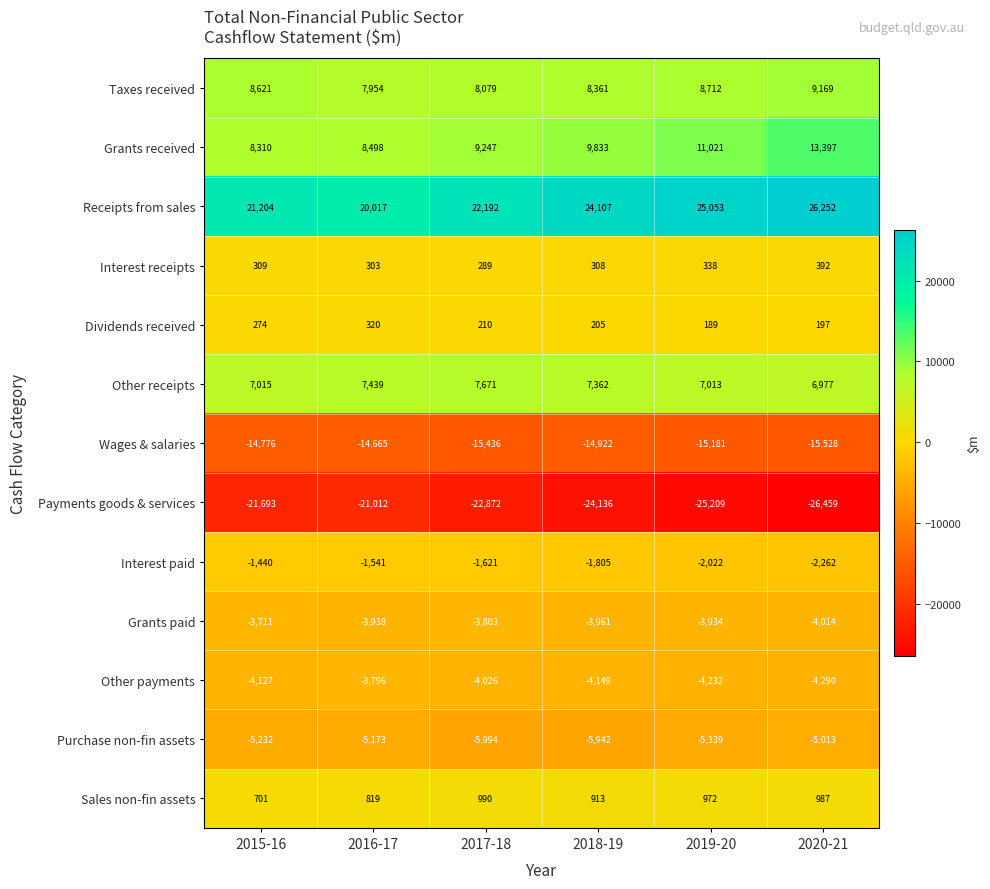

Count the number of data series in this chart.

13